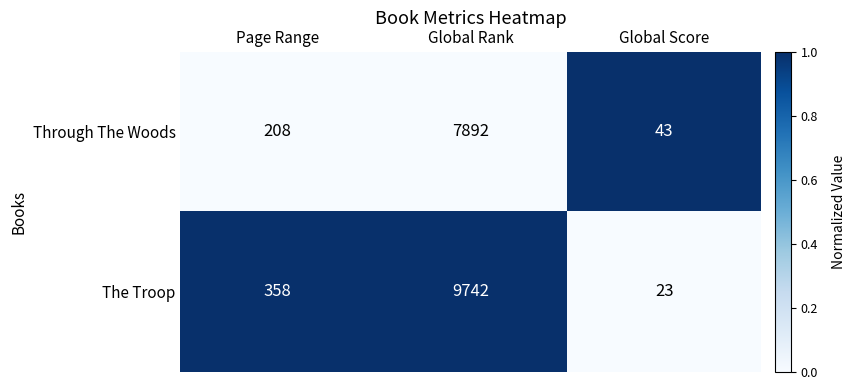

True or false: The Troop has a value of 561 at Page Range.

False